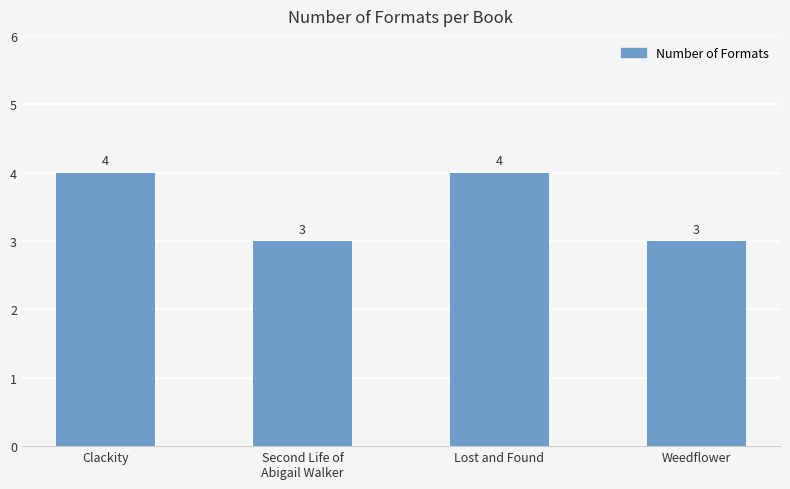

True or false: the data shows 7 at Lost and Found.

False